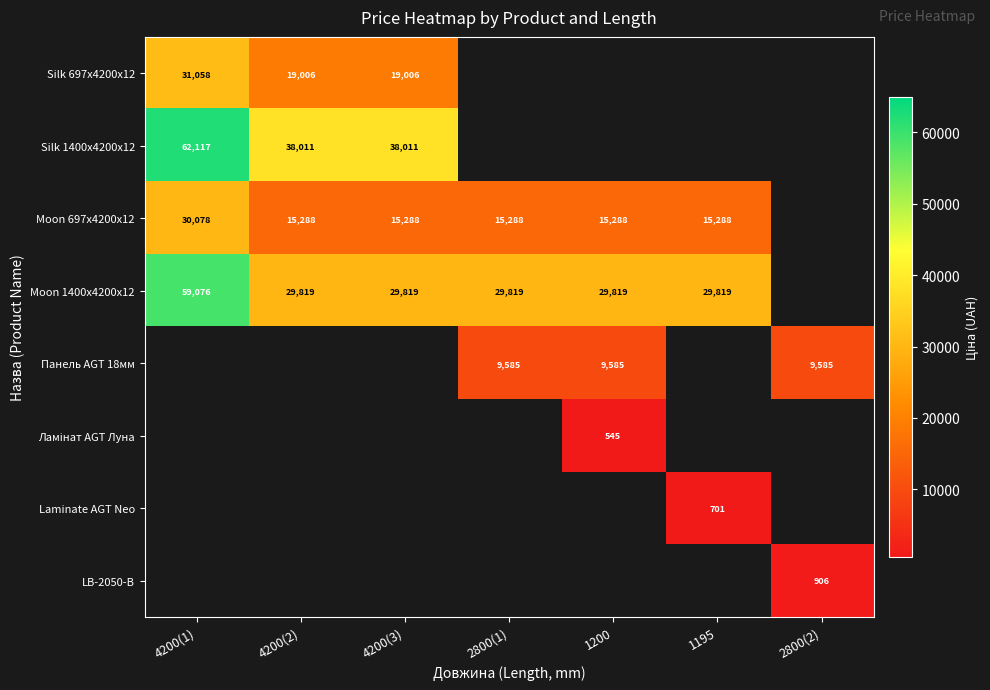

The Moon 1400x4200x12 series shows 29819.2 at 1195. True or false?

True